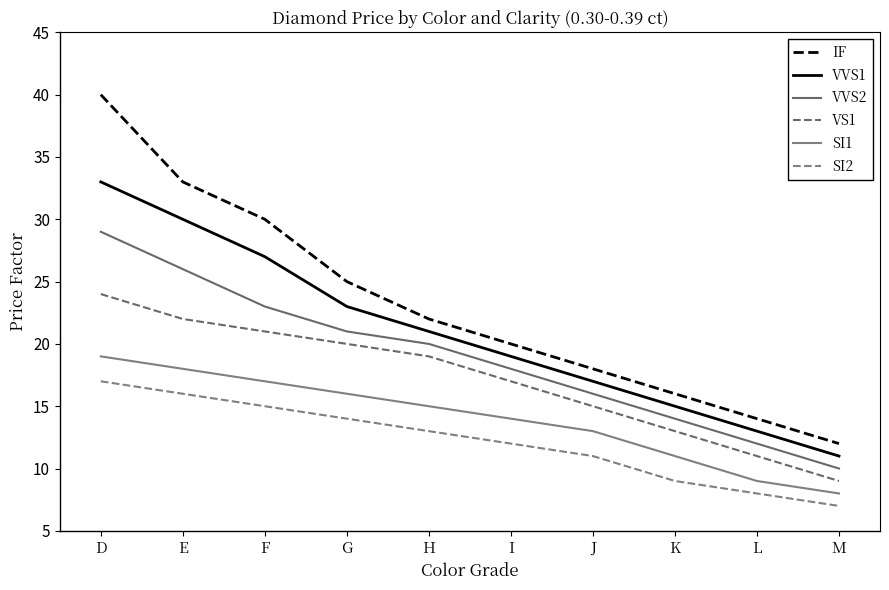

True or false: VS1 has a value of 24 at D.

True